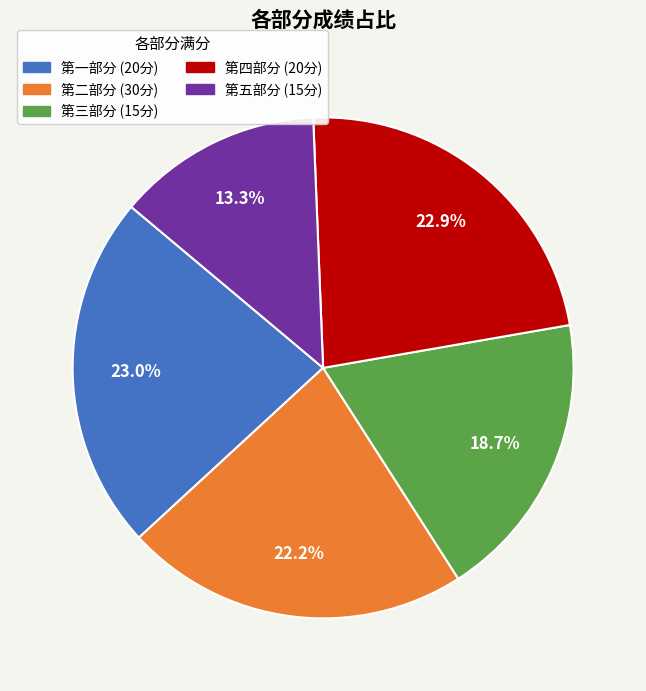

Count the number of slices in the pie.

5